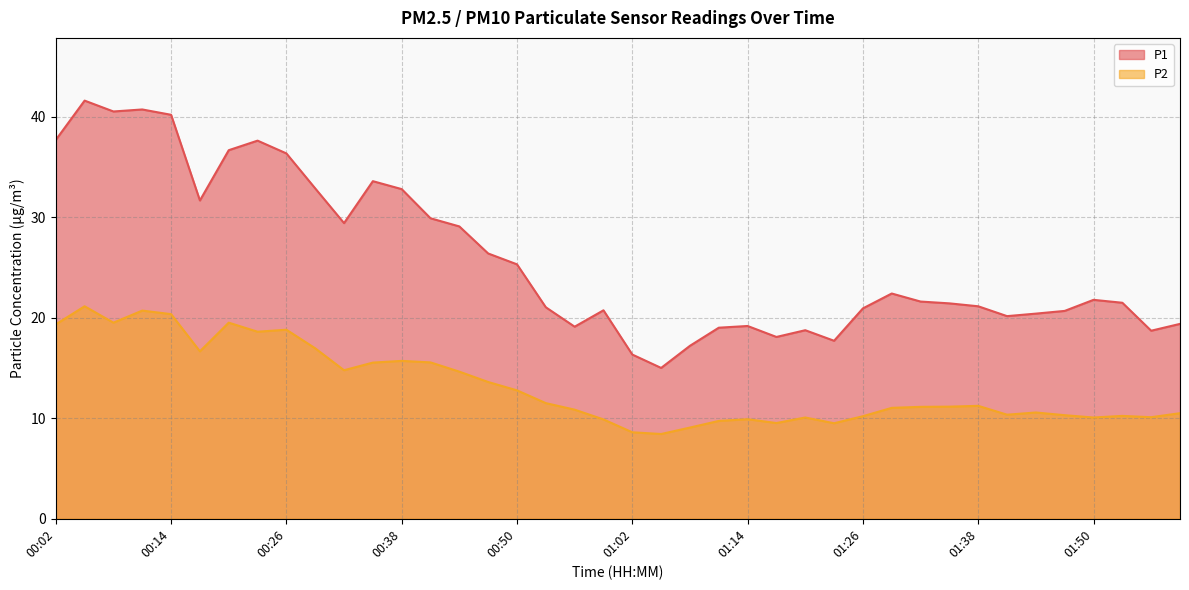

Is the value of P1 at 00:02 greater than the value of P2 at 01:02?

Yes